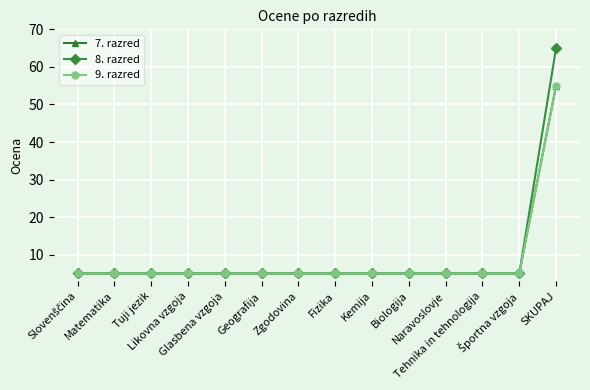

List the series in order of their peak value, lowest first.

7. razred, 9. razred, 8. razred